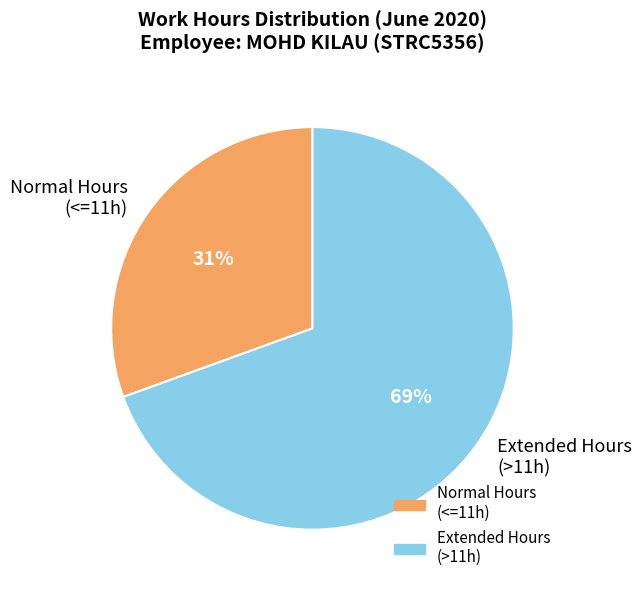

Which has a higher value, Normal Hours (<=11h) or Extended Hours (>11h)?

Extended Hours (>11h)